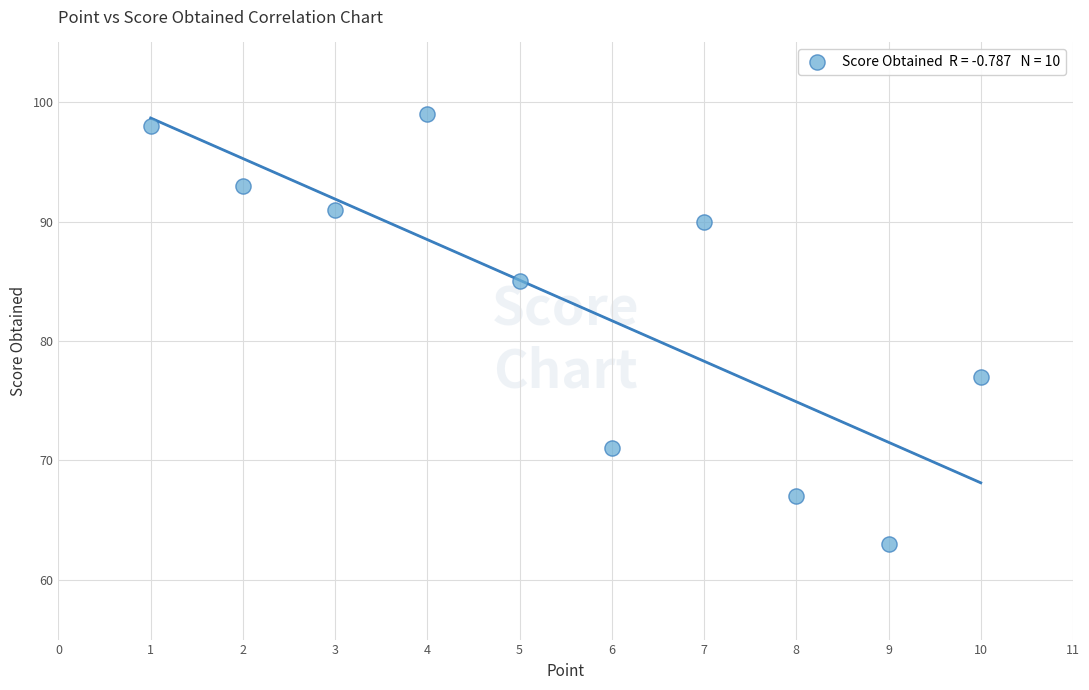

What is the range of Y values (max minus min)?

36